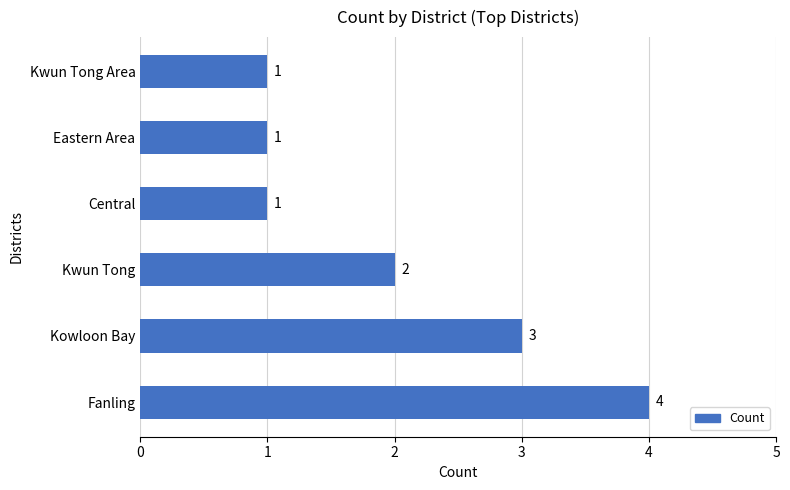

Are the bars horizontal?

Yes